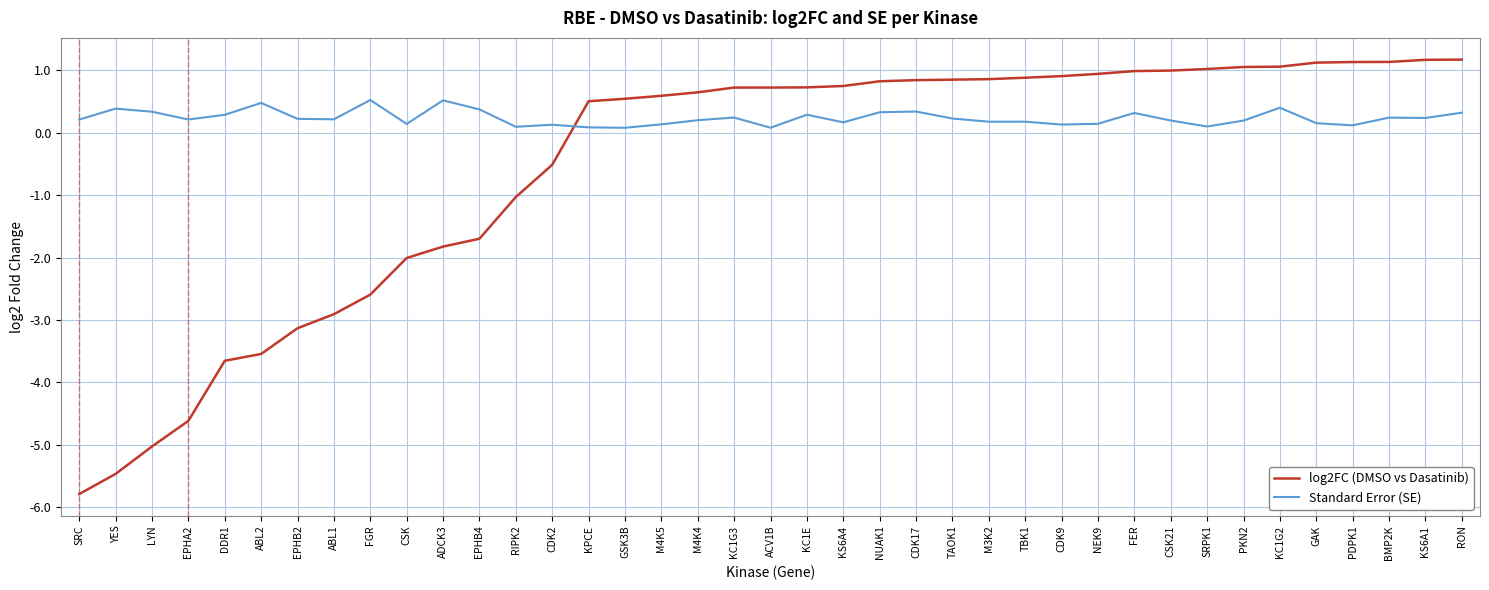

What is the total value across all series at BMP2K?

1.4